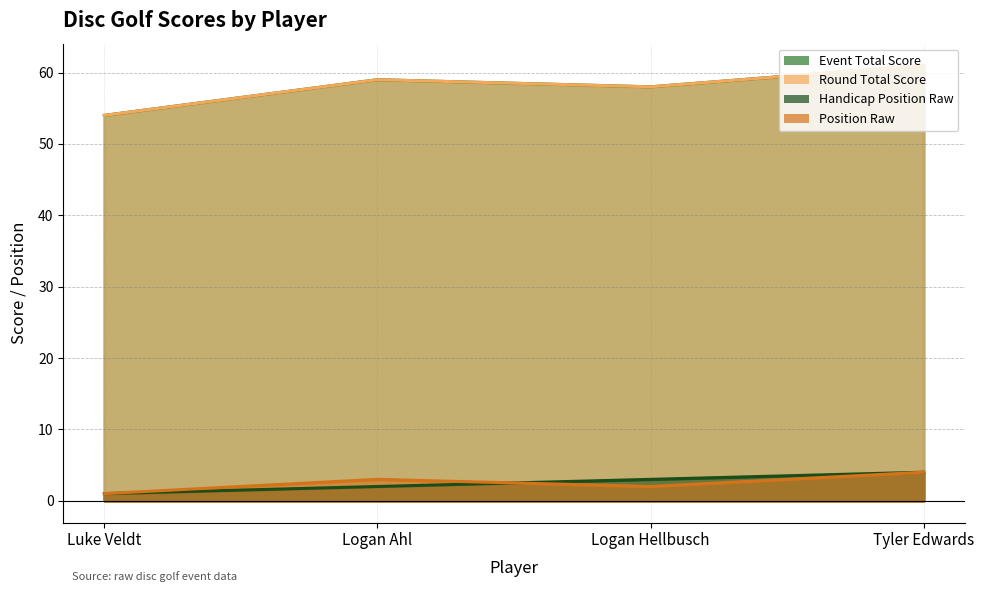

What is the difference between the maximum and second lowest values in the event_total_score series?

3